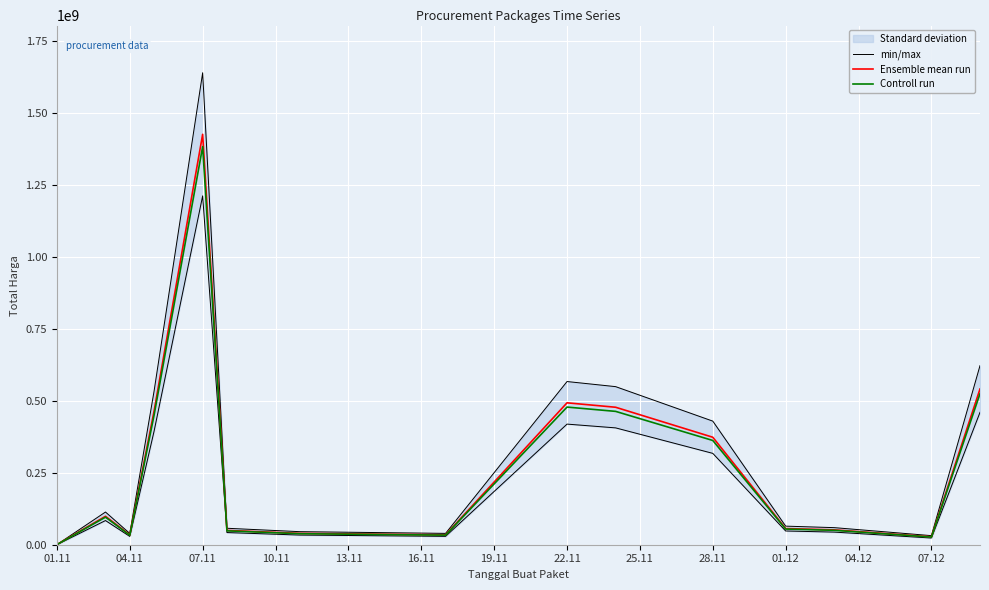

What position from the left is 28.11?

11